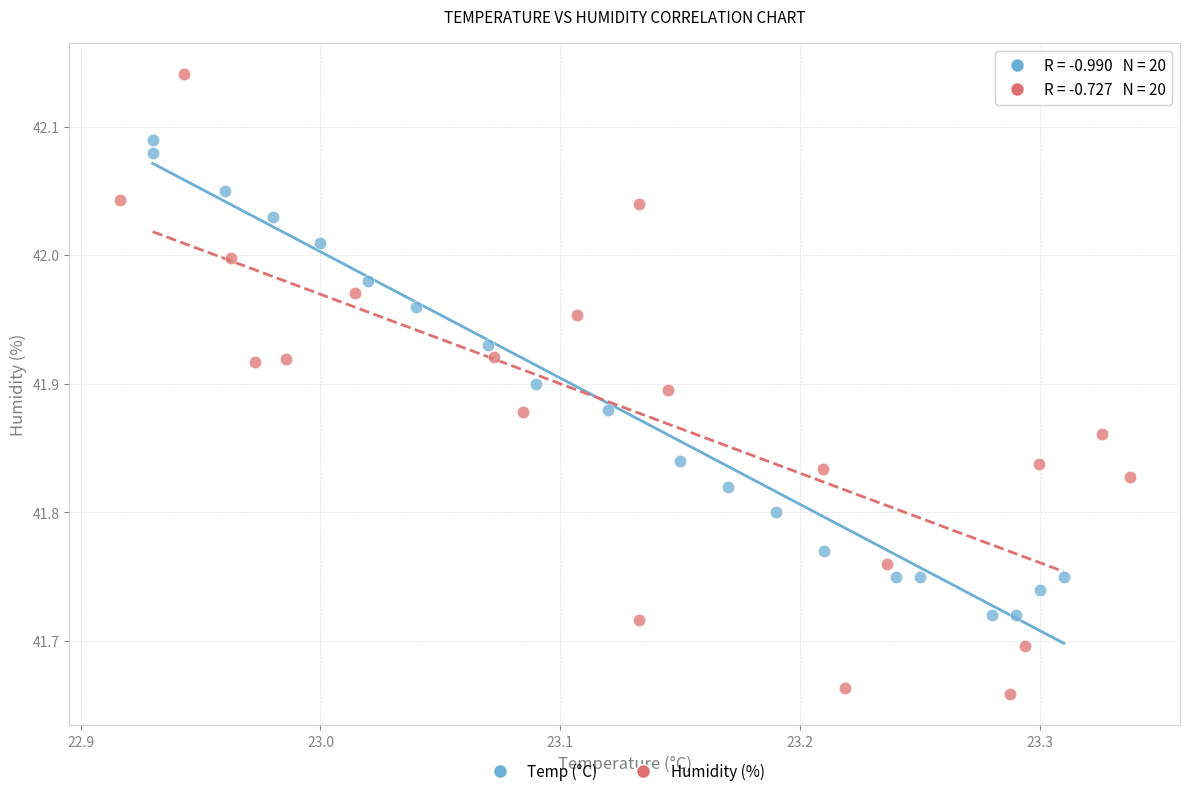

Which series reaches the maximum Y coordinate?

Humidity (%)